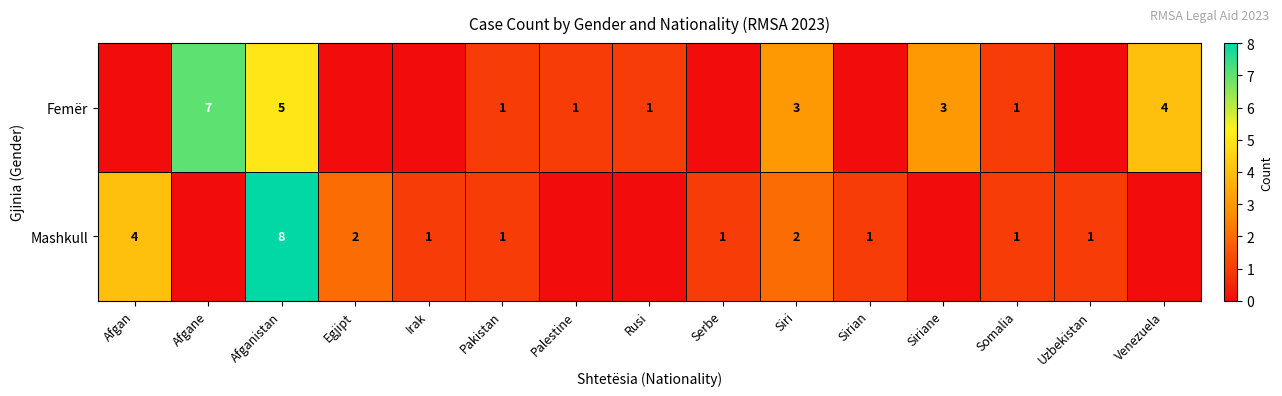

Which category has the highest value across all series?

Afganistan